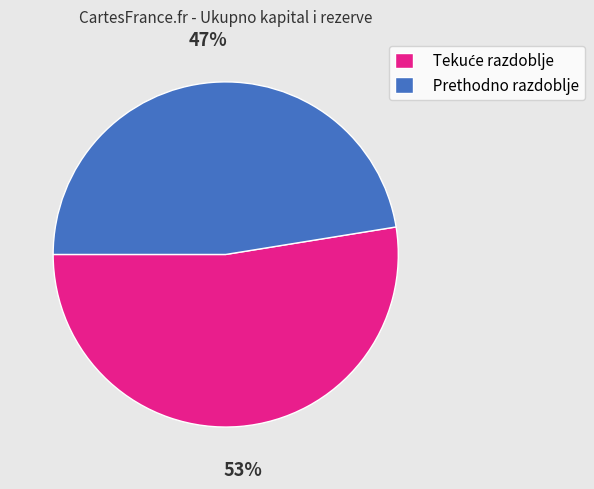

Is it true that Prethodno razdoblje is 47% of the pie?

True